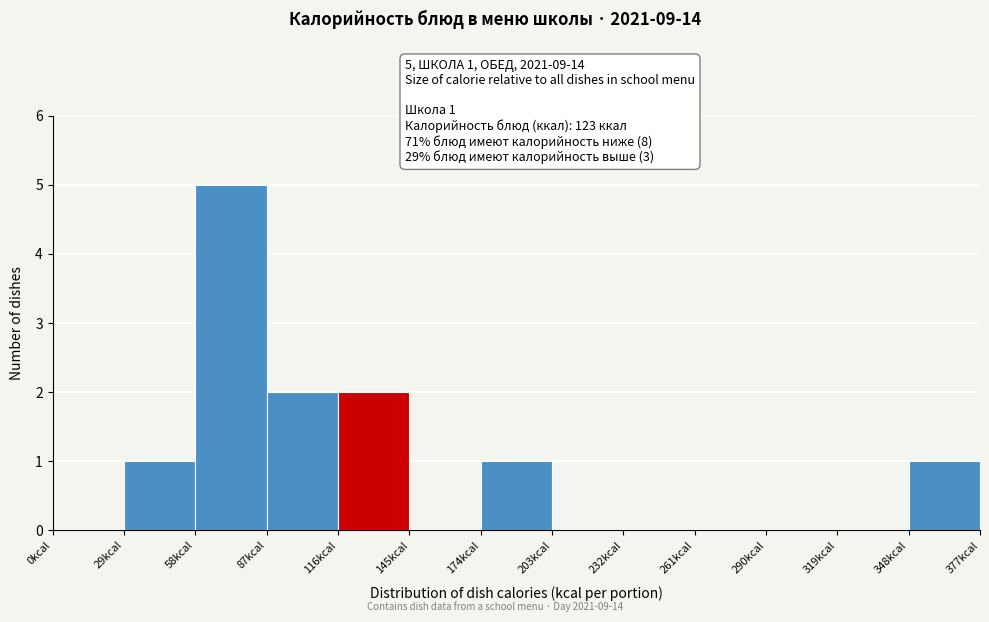

Which range on the x-axis has the tallest bar?

58 to 87